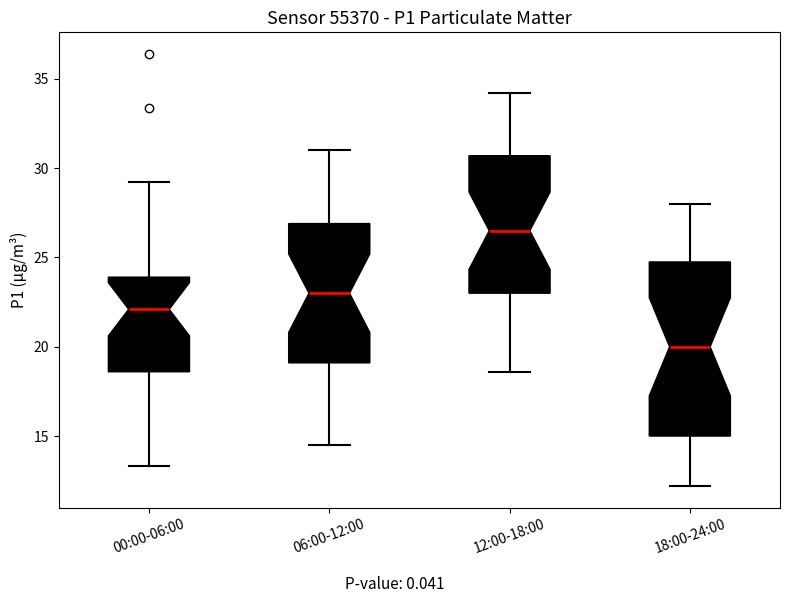

Which box has the lowest median line?

18:00-24:00